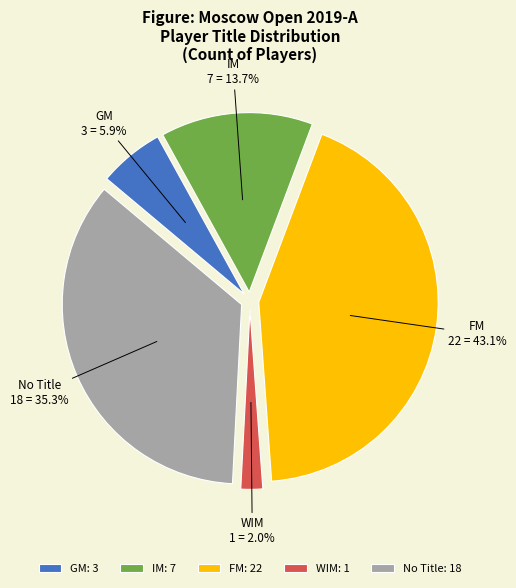

Count the number of slices in the pie.

5